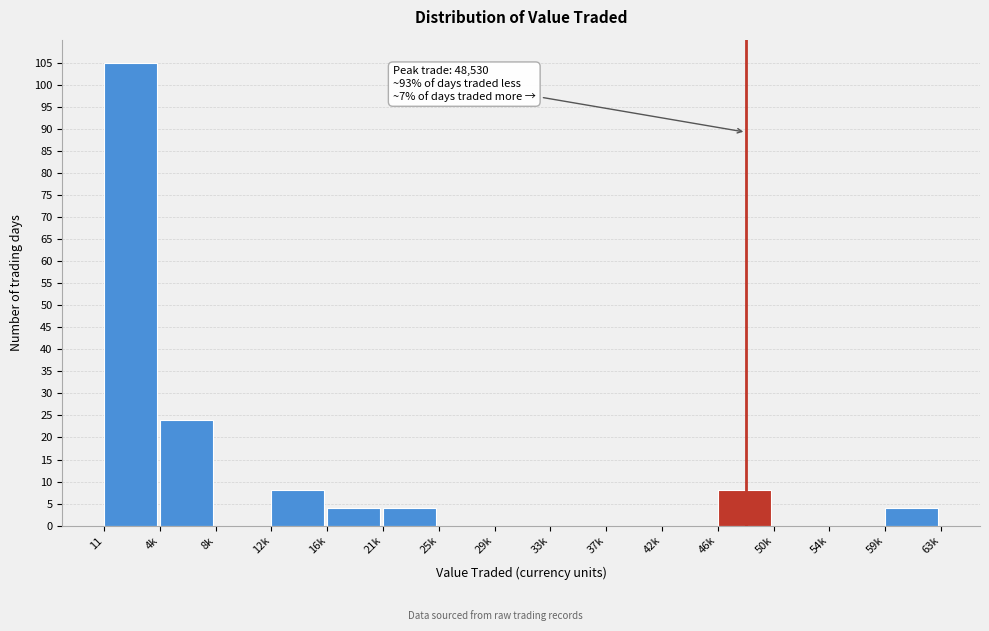

Reading right to left, transcribe all the data shown in this chart.

59k=4	54k=0	50k=0	46k=8	42k=0	37k=0	33k=0	29k=0	25k=0	21k=4	16k=4	12k=8	8k=0	4k=24	11=105